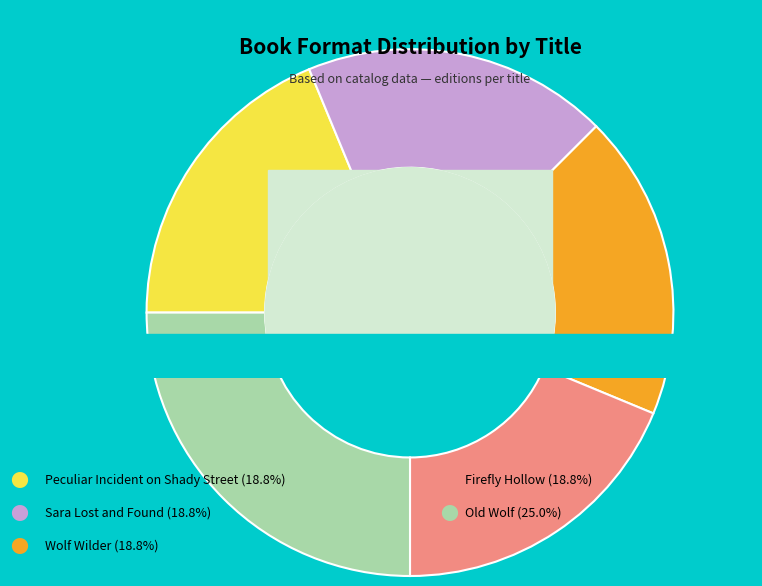

The Sara Lost and Found slice represents 19% of the pie. True or false?

True